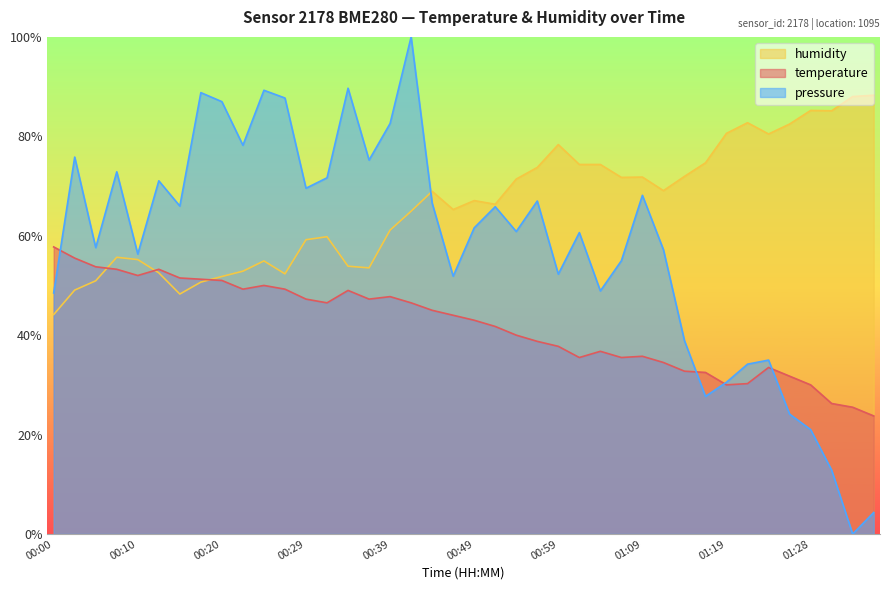

Rank the series by their average value, from lowest to highest.

temperature, pressure, humidity